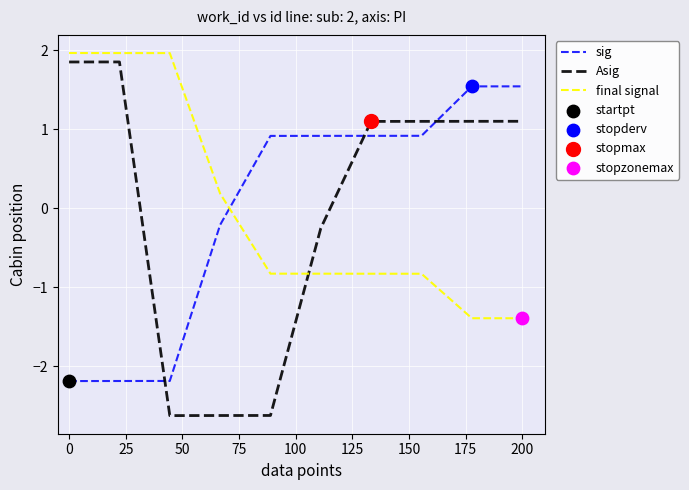

Which series has the largest range (max minus min)?

Asig